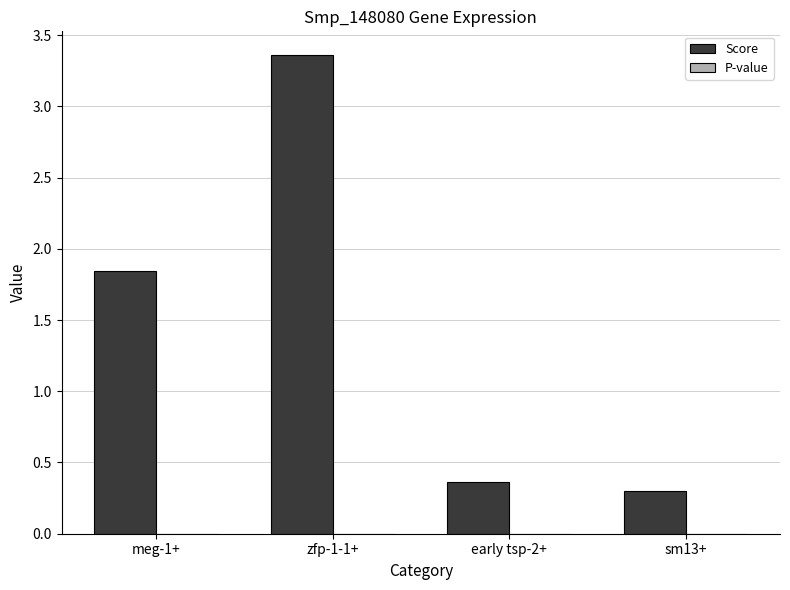

What is the difference between the Score values at zfp-1-1+ and early tsp-2+?

3.0